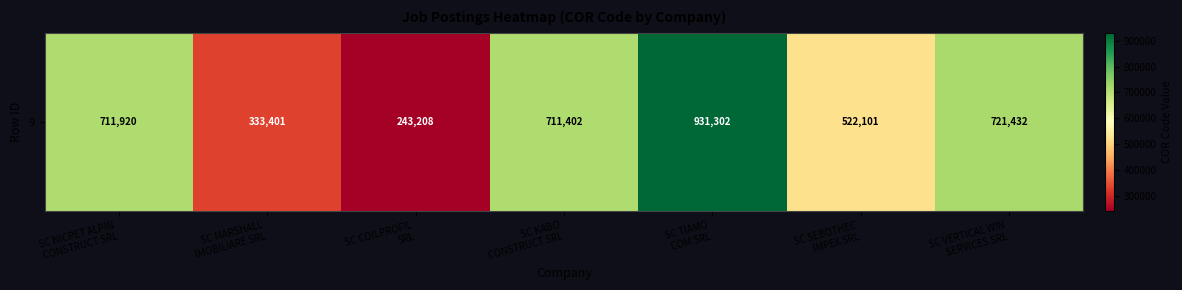

The value at SC VERTICAL WIN
SERVICES SRL is 721432. True or false?

True